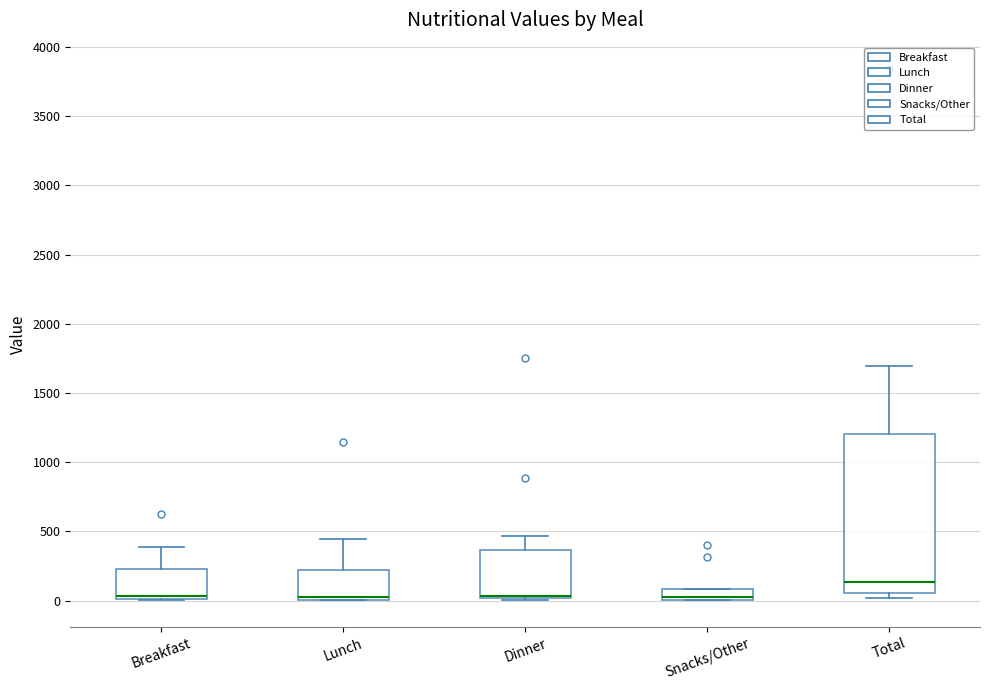

Where is the upper edge of the box for Snacks/Other on the y-axis? The values are not printed on the chart, so give them approximately, as read against the axis.

100